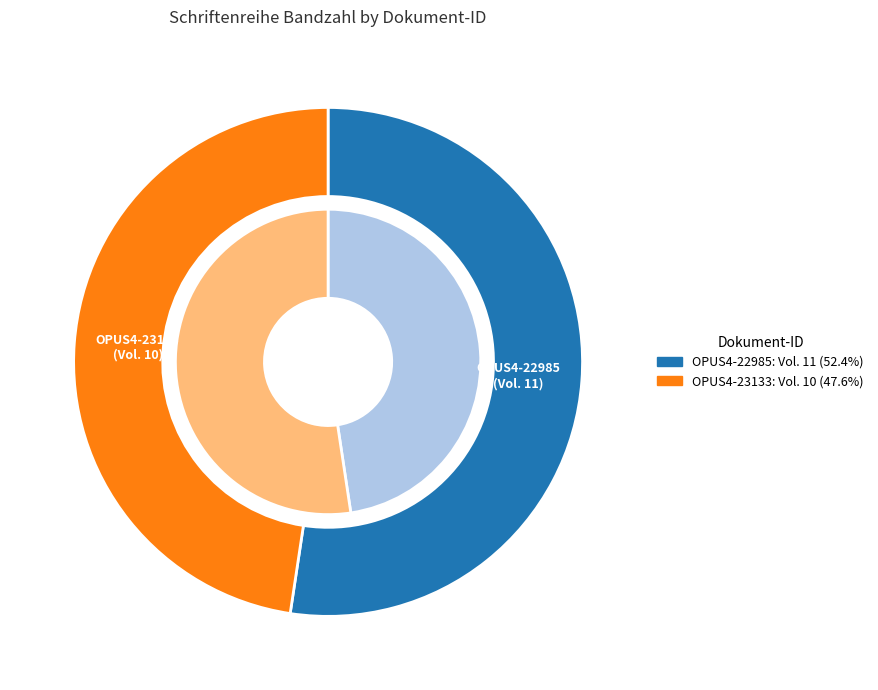

How many slices are in this pie chart?

2